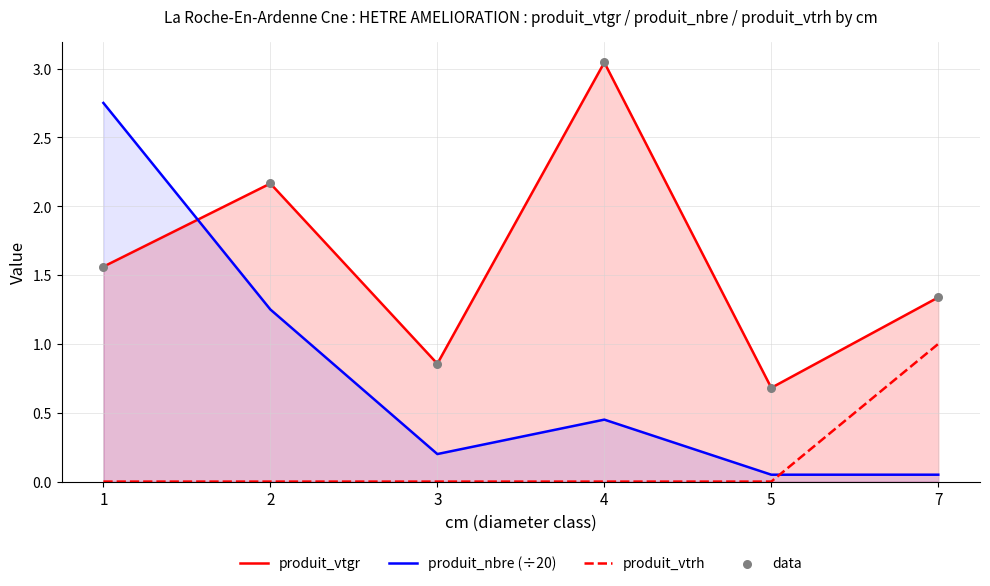

What are all the series names shown in the legend?

produit_vtgr, produit_nbre (÷20), produit_vtrh, data